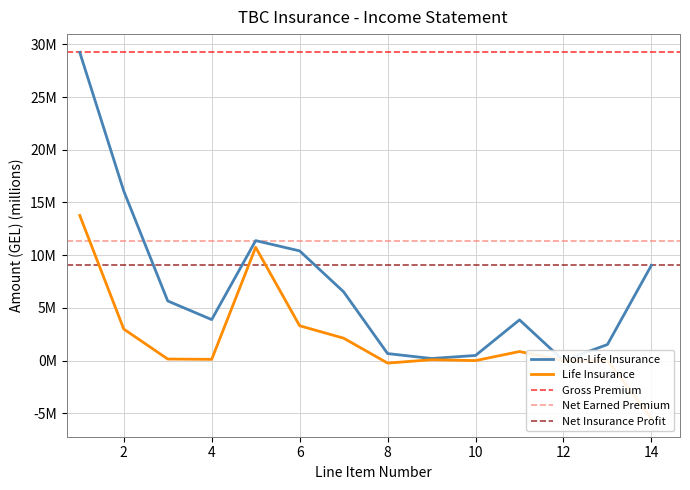

Reading left to right, extract all data points from this chart.

Non-Life Insurance: 1=29.2	2=16.1	3=5.7	4=3.9	5=11.4	6=10.4	7=6.5	8=0.7	9=0.2	10=0.5	11=3.9	12=0.0	13=1.5	14=9.0
Life Insurance: 1=13.8	2=3.0	3=0.1	4=0.1	5=10.7	6=3.3	7=2.1	8=-0.2	9=0.1	10=0.0	11=0.9	12=0.0	13=0.0	14=-5.5